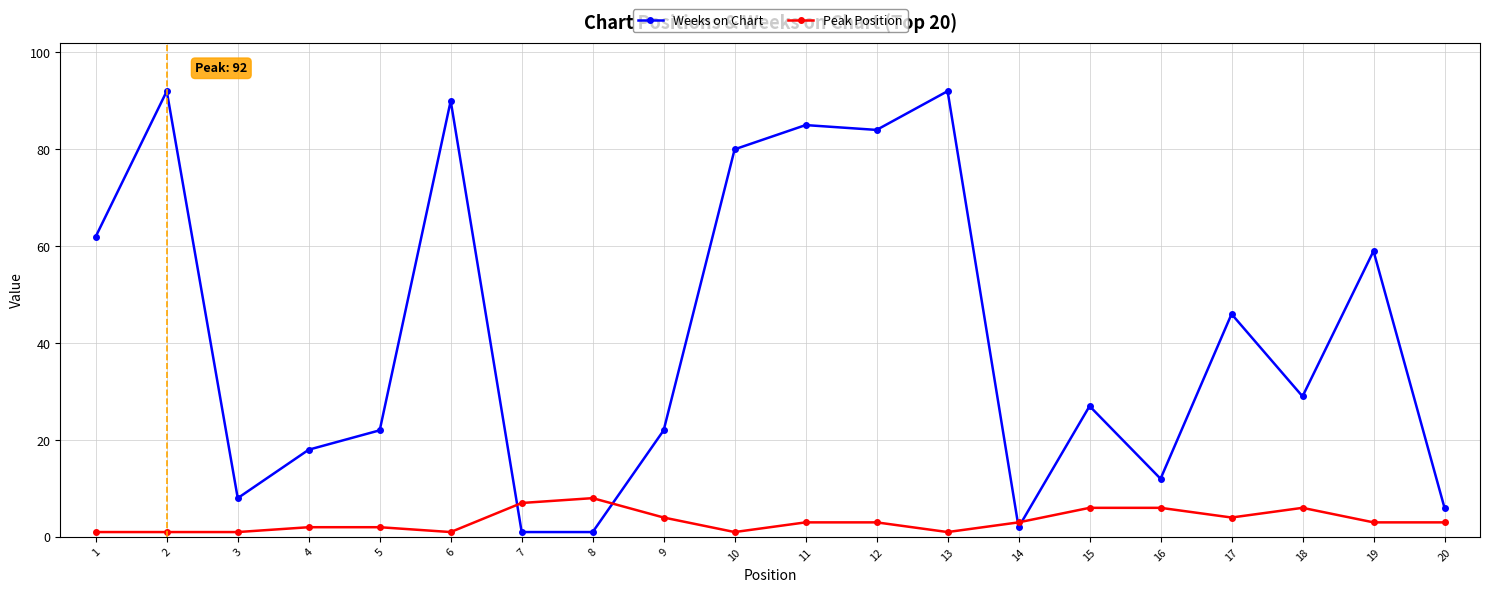

How many times do Peak Position and Weeks on Chart cross each other?

4